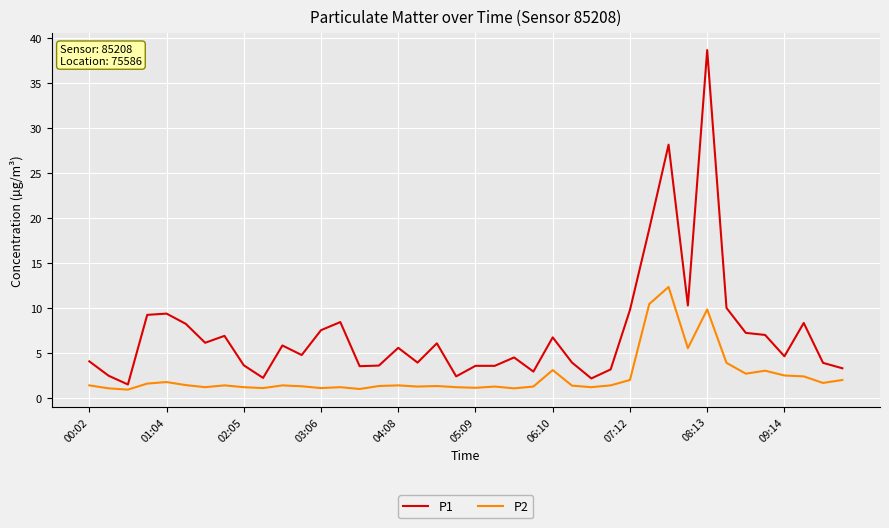

Which series has the largest total across all categories?

P1